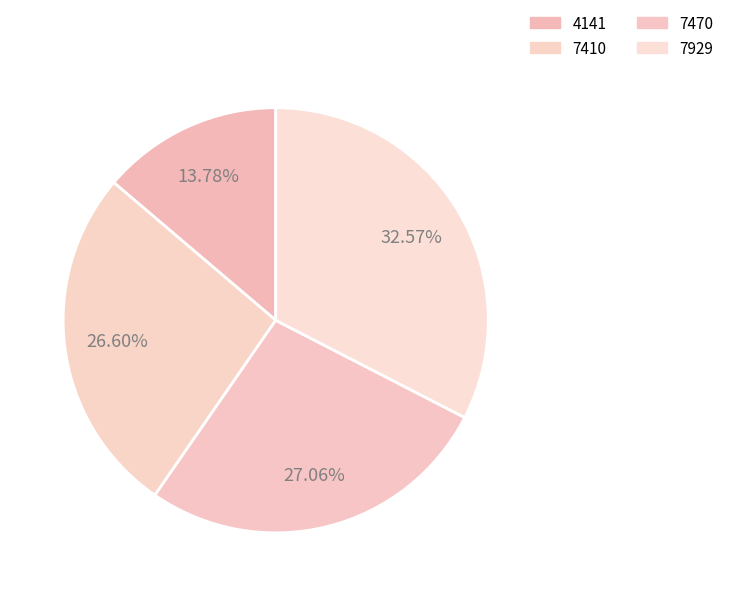

What percentage do 4141 and 7929 together represent?

46.3%